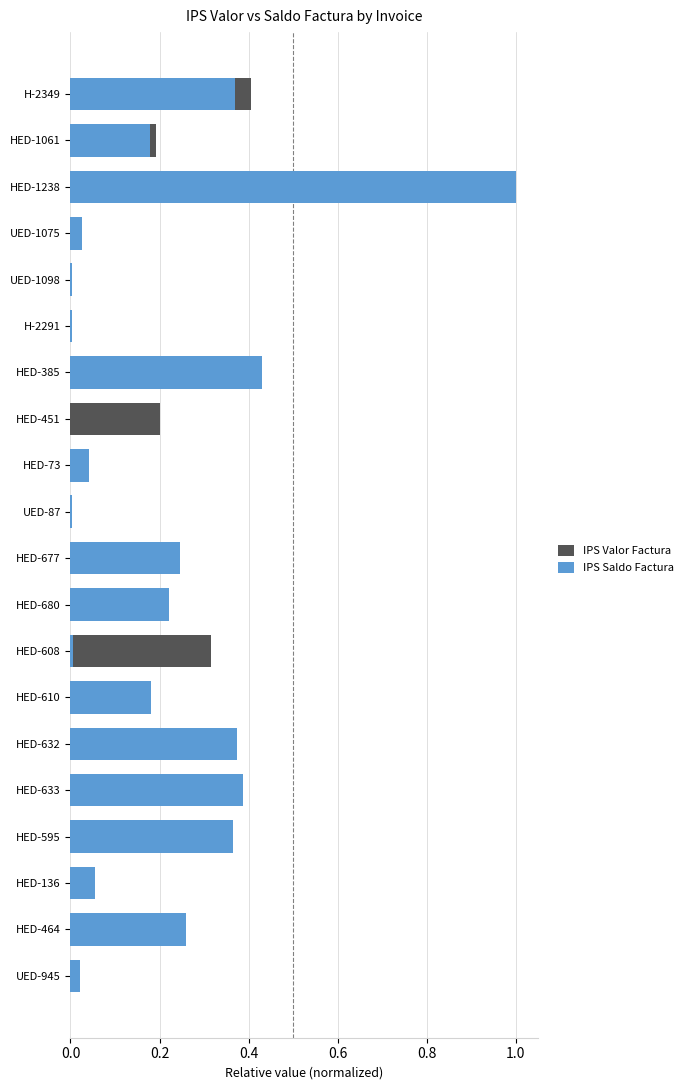

Does the chart contain any negative values?

No